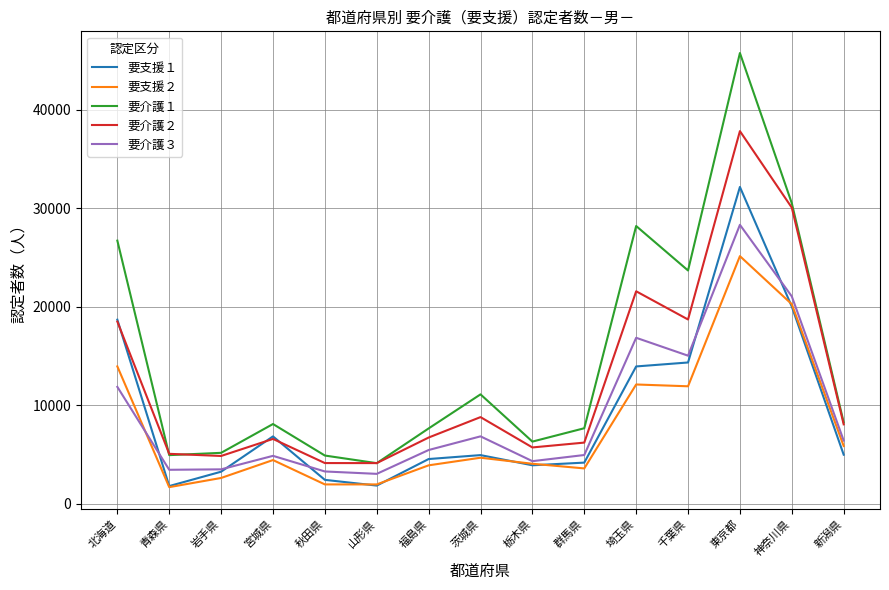

Rank the series by their maximum value, from lowest to highest.

要支援２, 要介護３, 要支援１, 要介護２, 要介護１